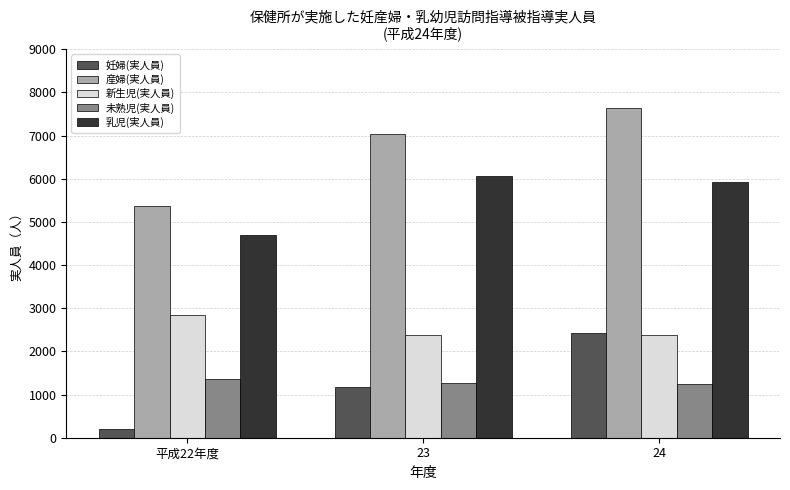

Which category has the lowest value across all series?

平成22年度